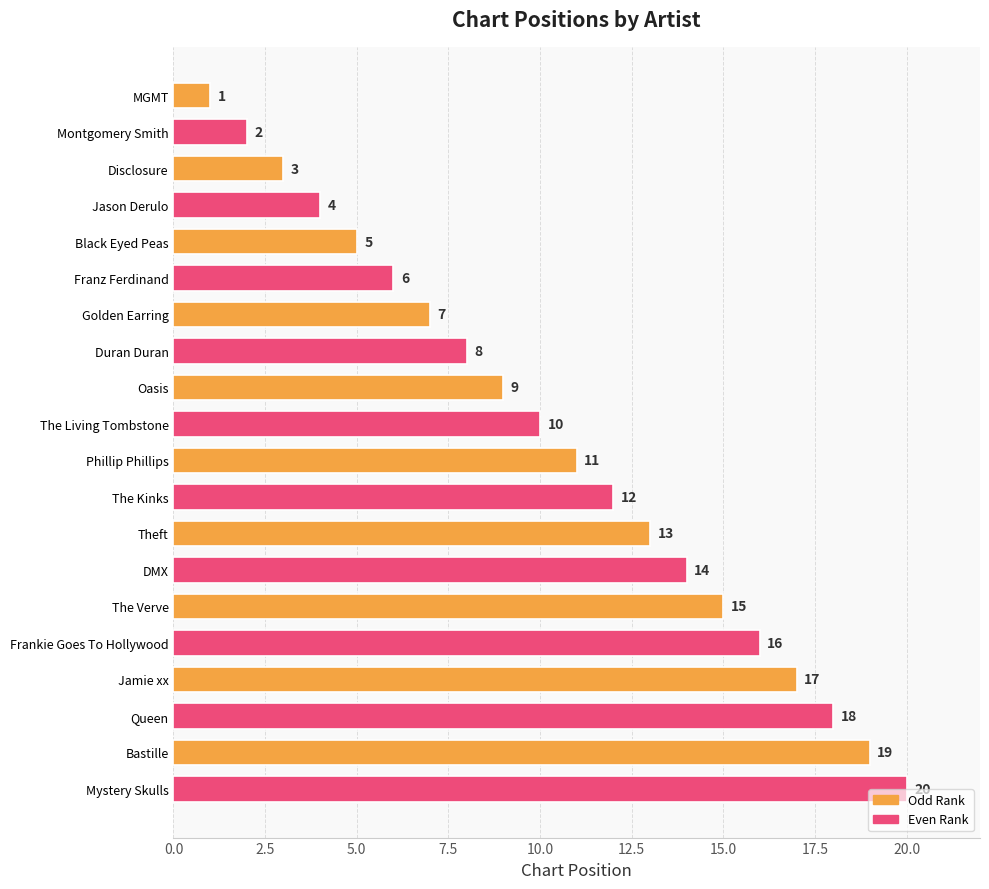

Does the chart contain any negative values?

No